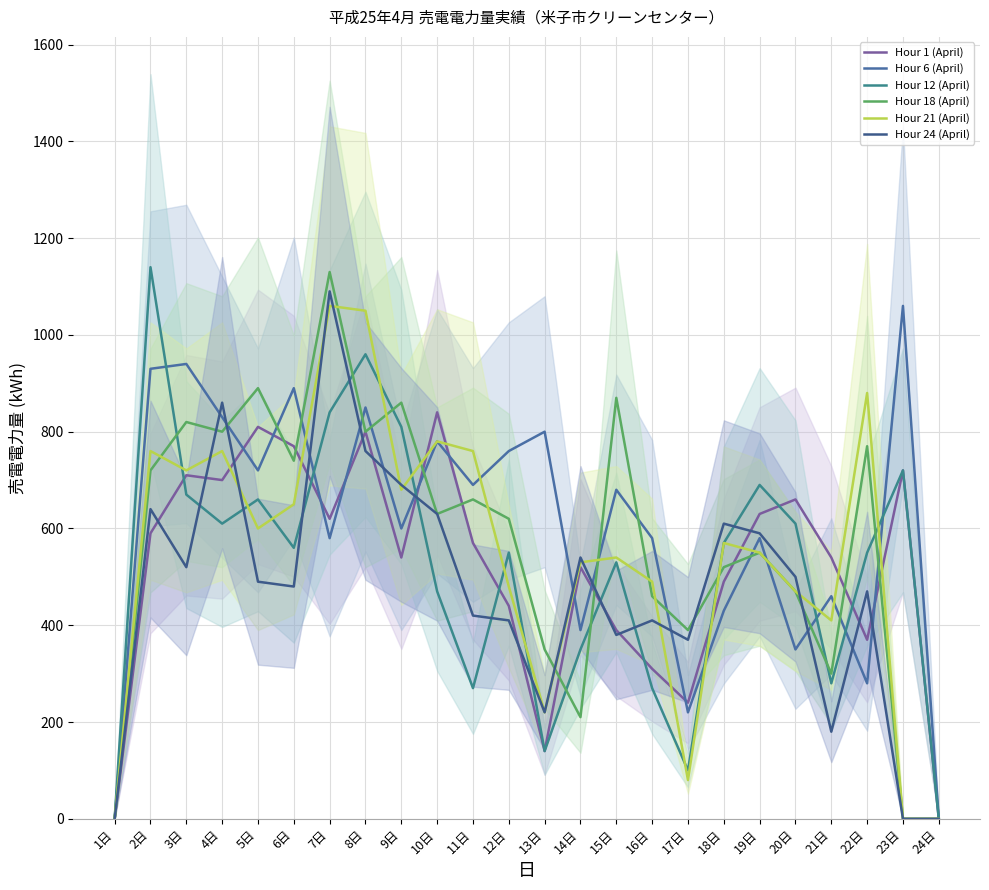

What is the sum of all Hour 21 (April) values?

13040